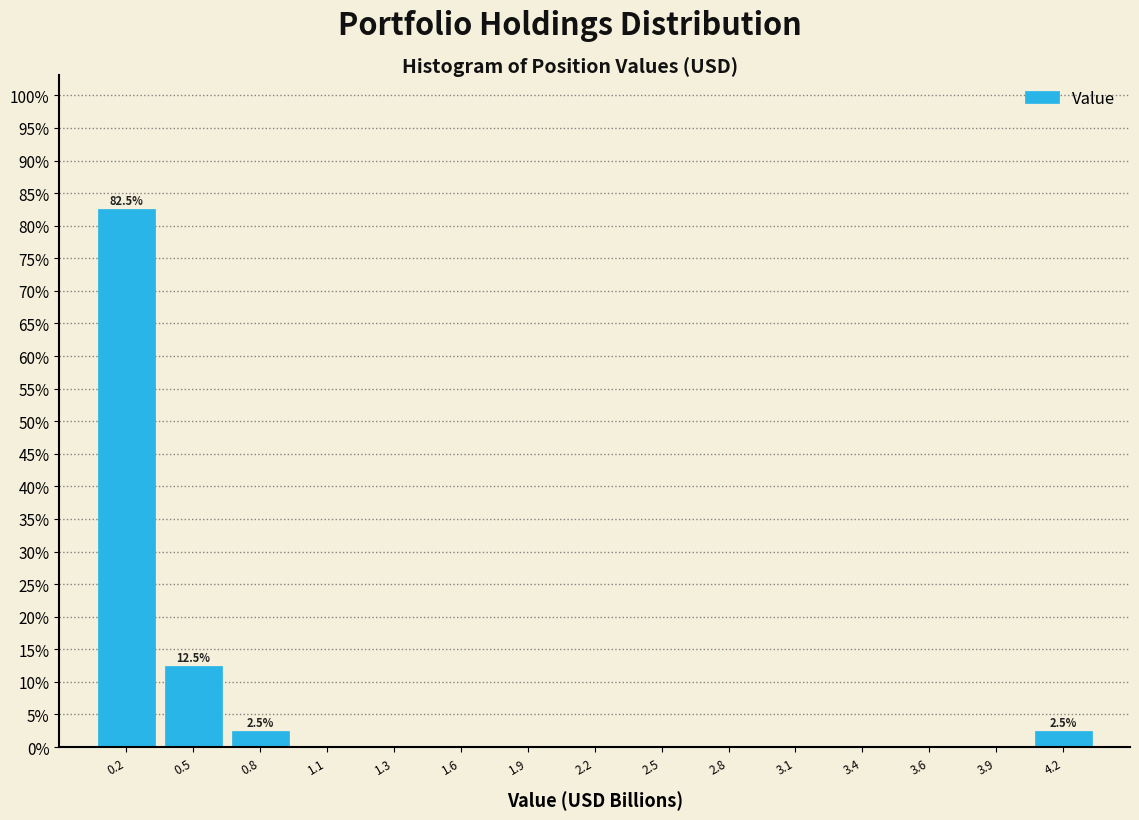

Reading left to right, extract all data points from this chart.

0.2=82.5	0.5=12.5	0.8=2.5	1.1=0.0	1.3=0.0	1.6=0.0	1.9=0.0	2.2=0.0	2.5=0.0	2.8=0.0	3.1=0.0	3.4=0.0	3.6=0.0	3.9=0.0	4.2=2.5